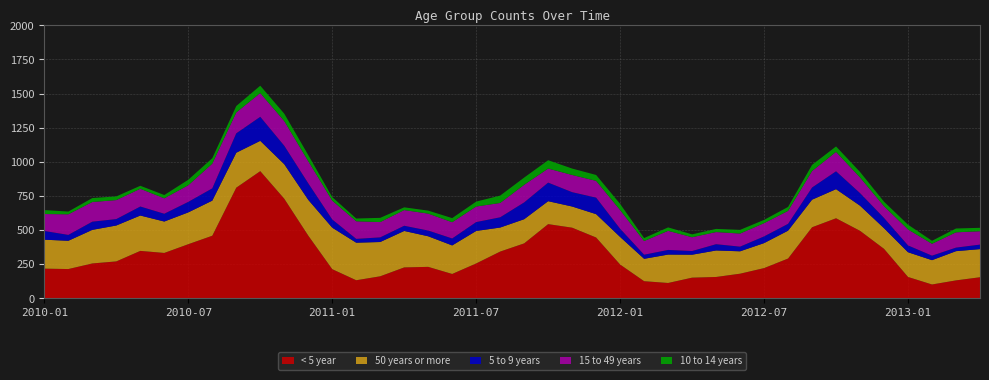

Reading left to right, transcribe all the data shown in this chart.

< 5 year: 2010-01=218	2010-02=215	2010-03=256	2010-04=271	2010-05=348	2010-06=333	2010-07=397	2010-08=459	2010-09=811	2010-10=932	2010-11=730	2010-12=460	2011-01=214	2011-02=133	2011-03=162	2011-04=227	2011-05=231	2011-06=179	2011-07=256	2011-08=343	2011-09=403	2011-10=544	2011-11=518	2011-12=446	2012-01=248	2012-02=126	2012-03=113	2012-04=152	2012-05=157	2012-06=181	2012-07=222	2012-08=292	2012-09=521	2012-10=587	2012-11=495	2012-12=363	2013-01=157	2013-02=102	2013-03=132	2013-04=155
50 years or more: 2010-01=212	2010-02=207	2010-03=246	2010-04=263	2010-05=259	2010-06=230	2010-07=233	2010-08=257	2010-09=256	2010-10=222	2010-11=253	2010-12=262	2011-01=304	2011-02=275	2011-03=251	2011-04=267	2011-05=224	2011-06=209	2011-07=238	2011-08=176	2011-09=177	2011-10=168	2011-11=155	2011-12=171	2012-01=202	2012-02=164	2012-03=208	2012-04=168	2012-05=194	2012-06=164	2012-07=183	2012-08=204	2012-09=202	2012-10=213	2012-11=184	2012-12=151	2013-01=181	2013-02=178	2013-03=214	2013-04=206
5 to 9 years: 2010-01=64	2010-02=43	2010-03=60	2010-04=47	2010-05=66	2010-06=57	2010-07=77	2010-08=90	2010-09=142	2010-10=176	2010-11=135	2010-12=121	2011-01=60	2011-02=28	2011-03=34	2011-04=38	2011-05=42	2011-06=51	2011-07=65	2011-08=75	2011-09=123	2011-10=136	2011-11=105	2011-12=121	2012-01=60	2012-02=30	2012-03=34	2012-04=27	2012-05=46	2012-06=34	2012-07=49	2012-08=50	2012-09=89	2012-10=131	2012-11=92	2012-12=75	2013-01=50	2013-02=33	2013-03=26	2013-04=33
15 to 49 years: 2010-01=124	2010-02=151	2010-03=144	2010-04=139	2010-05=130	2010-06=113	2010-07=122	2010-08=181	2010-09=153	2010-10=174	2010-11=181	2010-12=162	2011-01=138	2011-02=129	2011-03=112	2011-04=115	2011-05=124	2011-06=119	2011-07=114	2011-08=105	2011-09=129	2011-10=103	2011-11=126	2011-12=123	2012-01=137	2012-02=100	2012-03=140	2012-04=101	2012-05=89	2012-06=96	2012-07=97	2012-08=95	2012-09=121	2012-10=142	2012-11=115	2012-12=86	2013-01=117	2013-02=87	2013-03=112	2013-04=98
10 to 14 years: 2010-01=29	2010-02=20	2010-03=29	2010-04=27	2010-05=22	2010-06=24	2010-07=40	2010-08=40	2010-09=47	2010-10=54	2010-11=54	2010-12=45	2011-01=26	2011-02=20	2011-03=31	2011-04=20	2011-05=22	2011-06=30	2011-07=36	2011-08=54	2011-09=53	2011-10=61	2011-11=47	2011-12=43	2012-01=45	2012-02=22	2012-03=25	2012-04=21	2012-05=23	2012-06=27	2012-07=24	2012-08=29	2012-09=45	2012-10=40	2012-11=40	2012-12=33	2013-01=35	2013-02=22	2013-03=28	2013-04=25